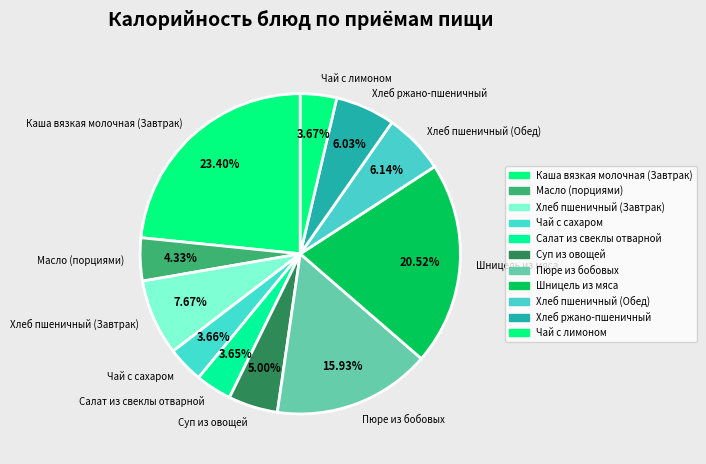

Combined, what portion of the pie is Суп из овощей and Шницель из мяса?

25.5%